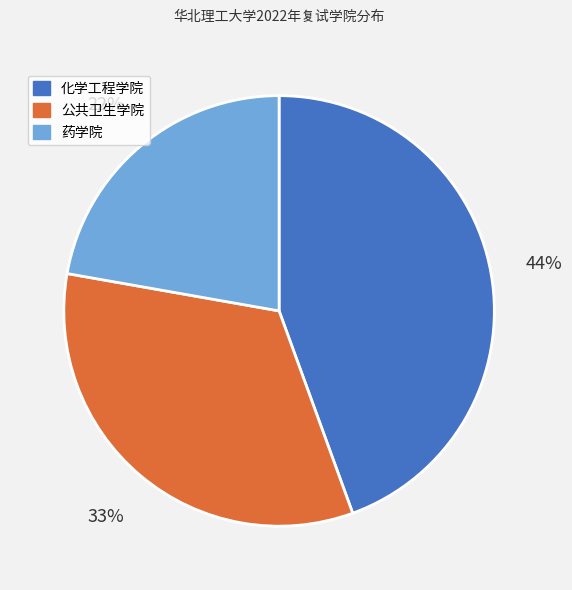

Which has a higher value, 药学院 or 化学工程学院?

化学工程学院